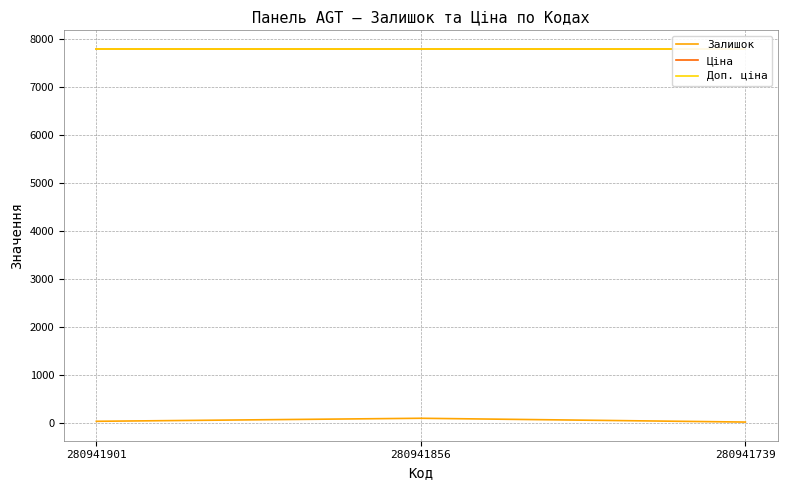

What is the value of the Залишок point at the 1st from the left?

39.0